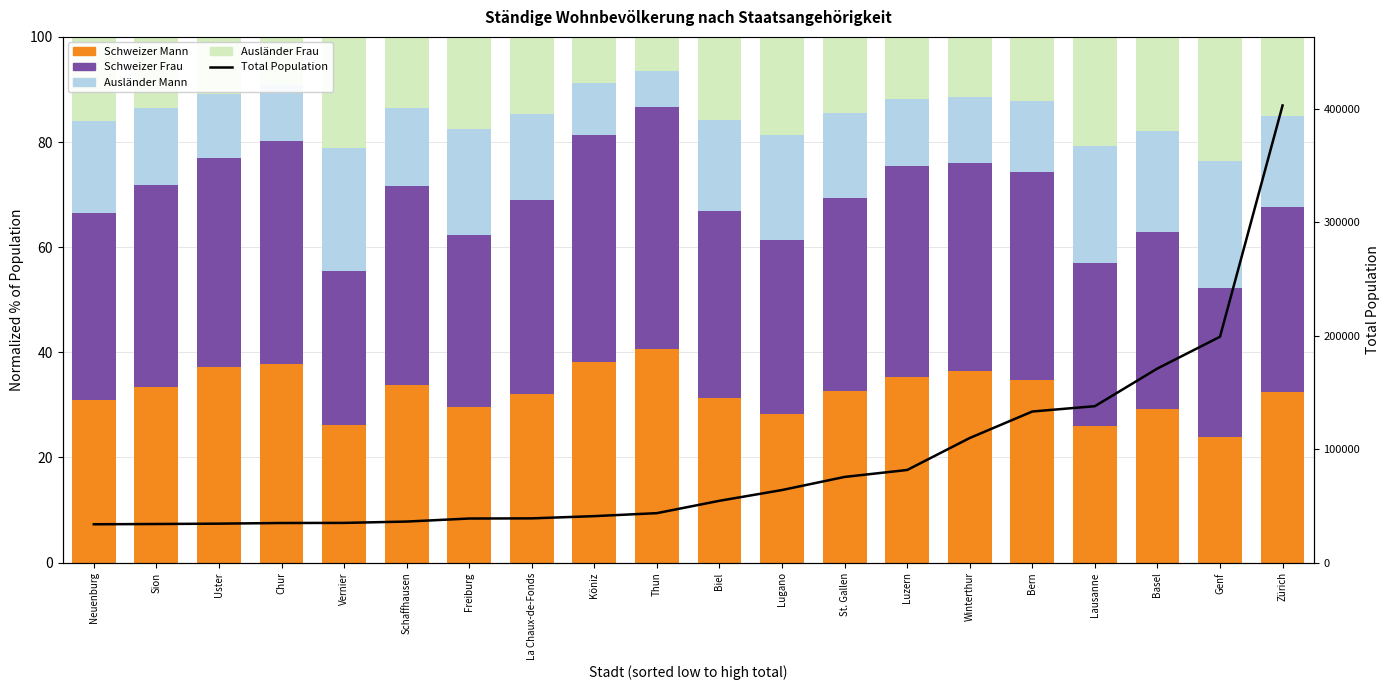

How many series are shown in this chart?

5